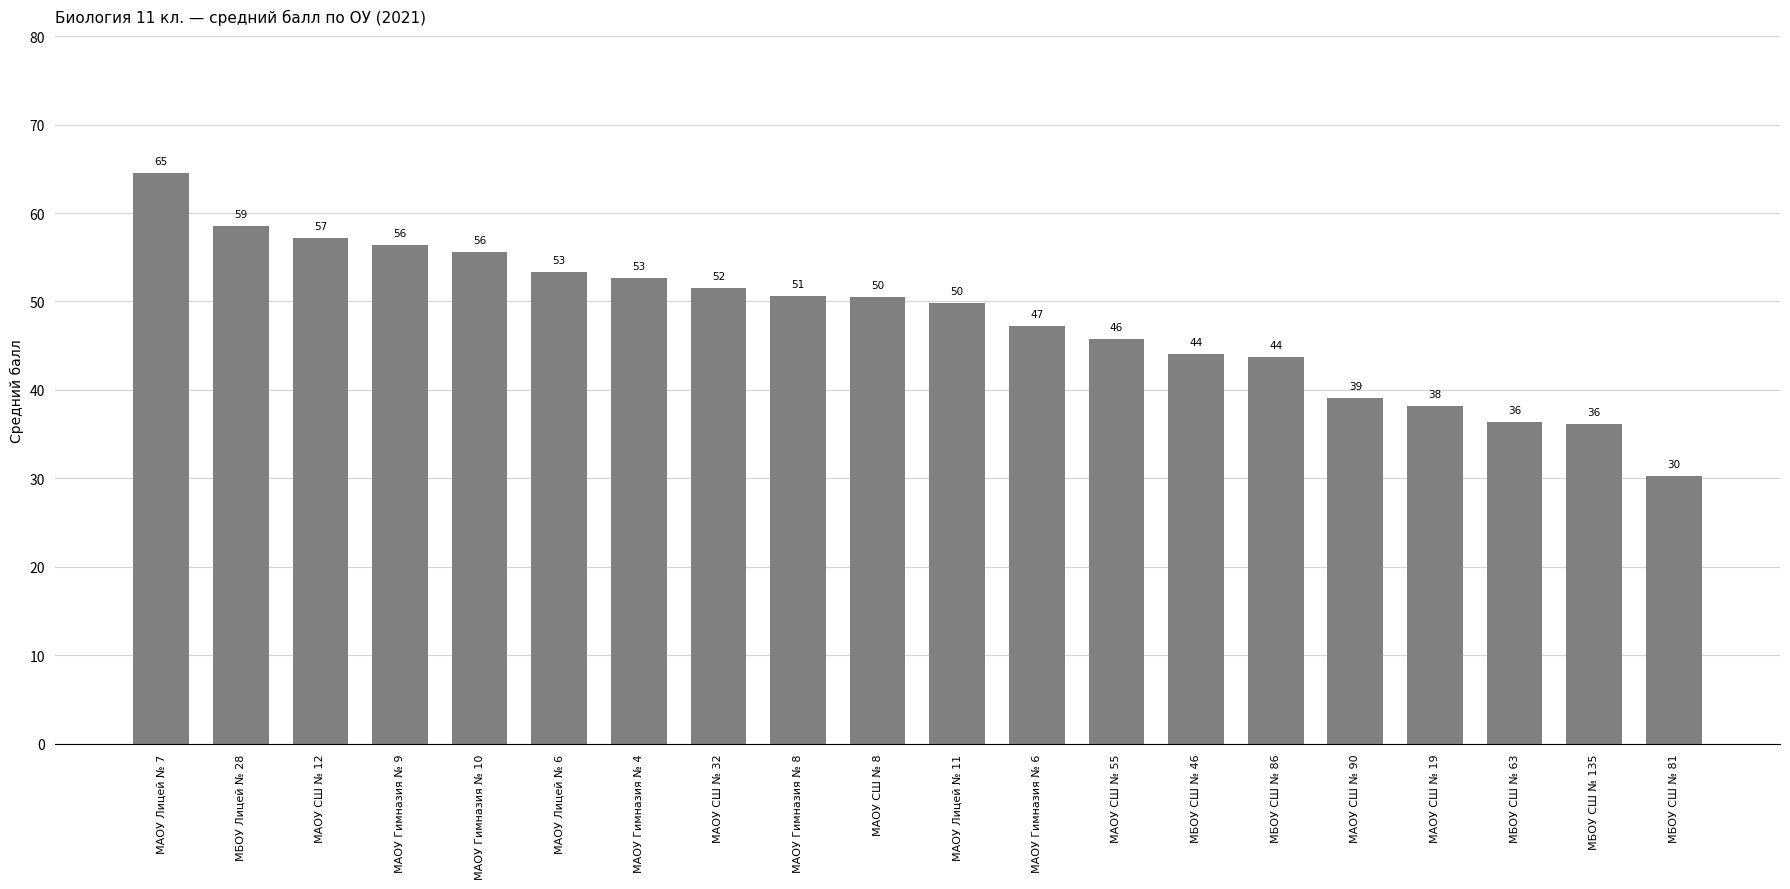

What is the average value?

48.1